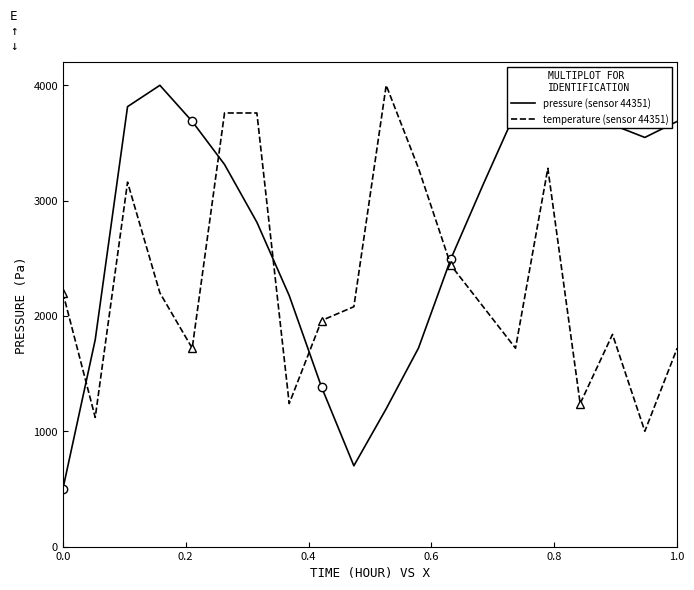

What is the minimum value for pressure (sensor 44351)?

500.0